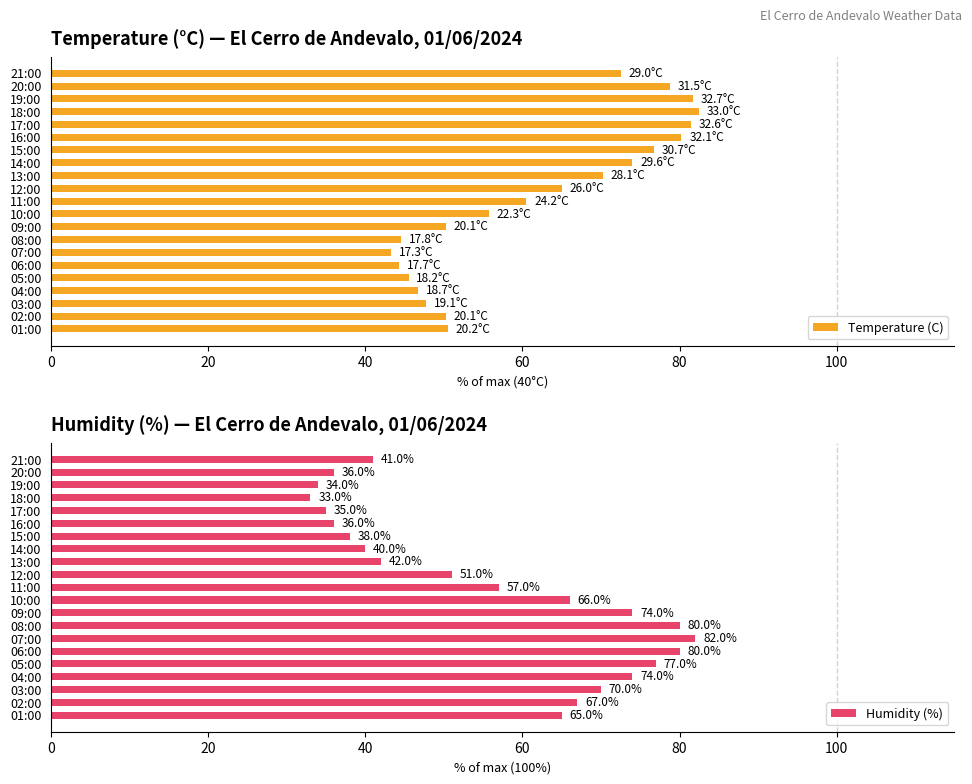

Which series has the widest spread of values?

Humidity (%)